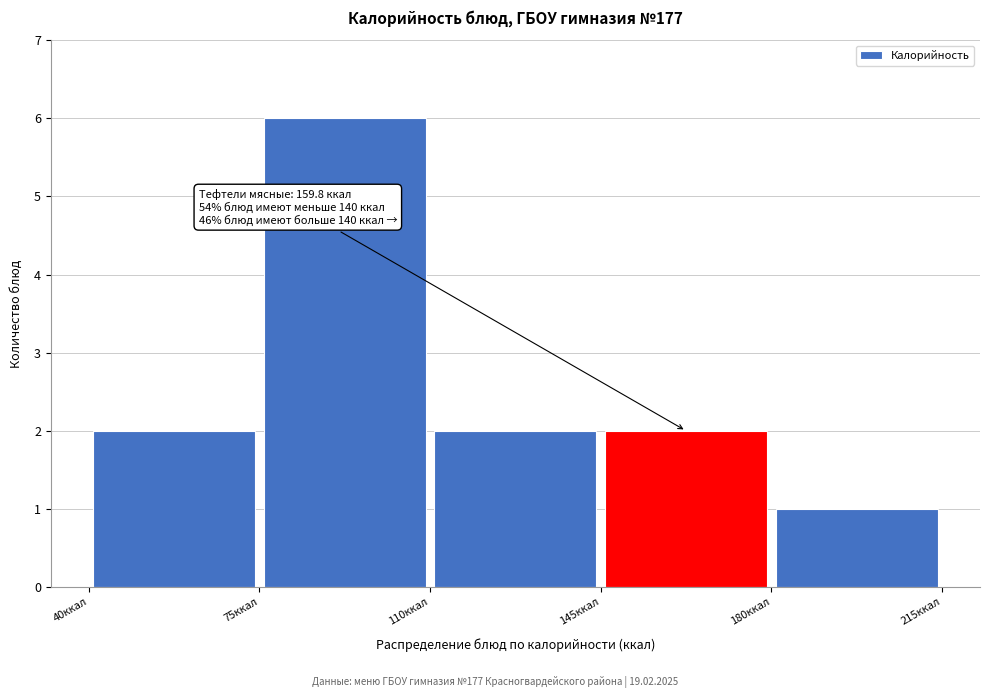

Over which range of the x-axis is the bar tallest?

75 to 110